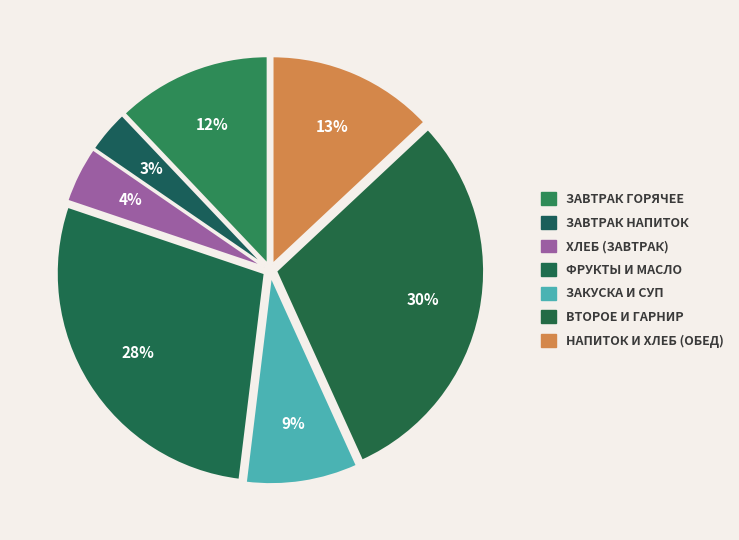

Count the number of slices in the pie.

7